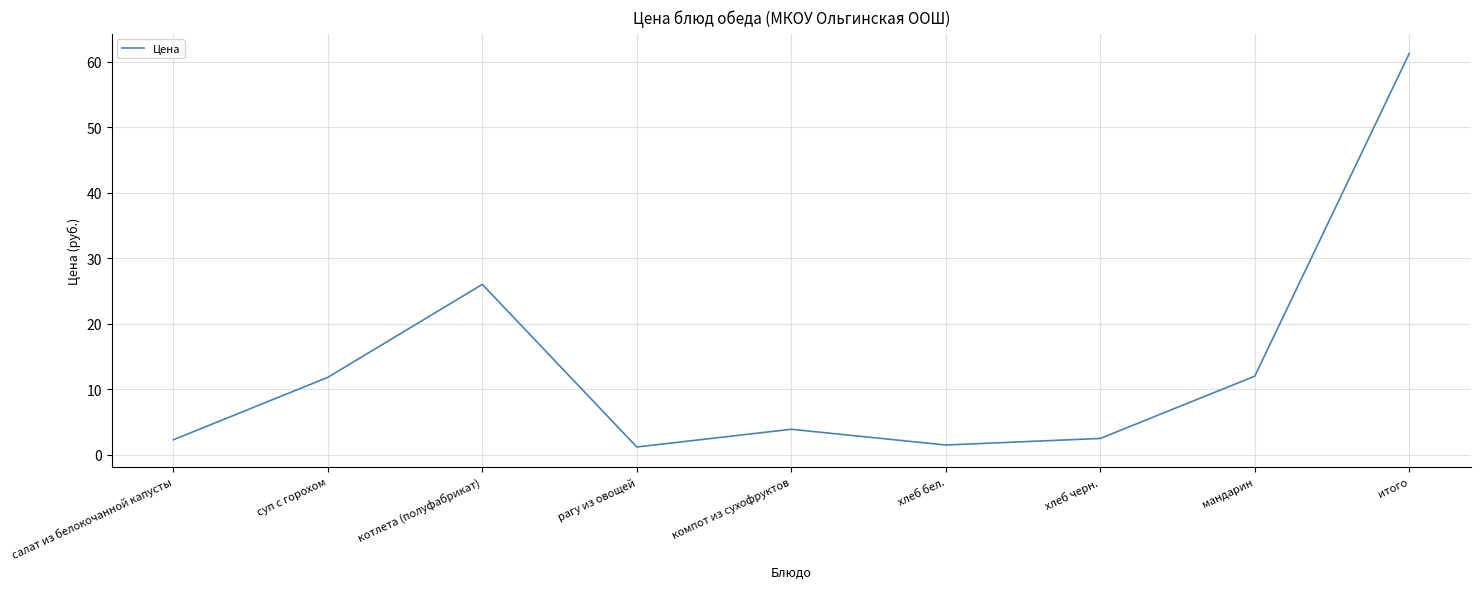

How many interior local peaks (higher than both neighbors) does the data have?

2